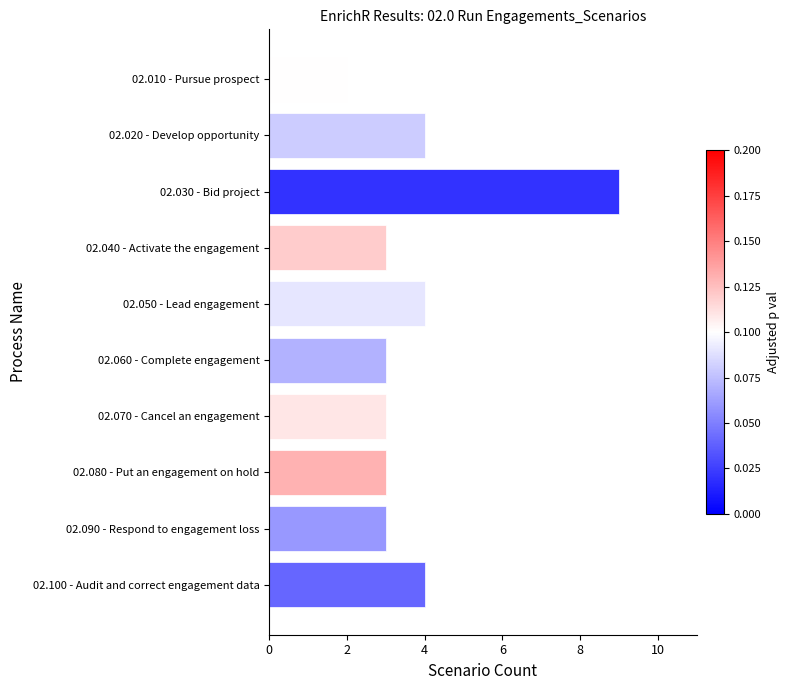

Does the chart contain any negative values?

No